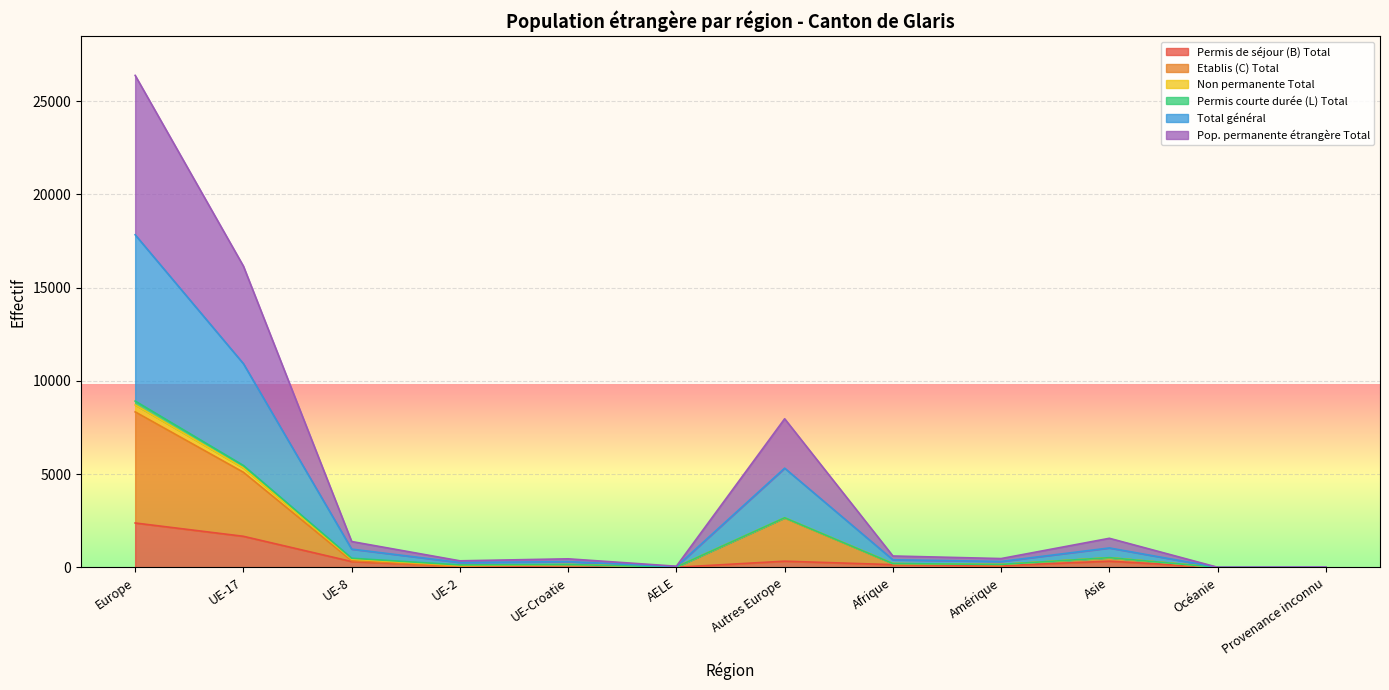

How many interior local valleys does the Total général series have?

4